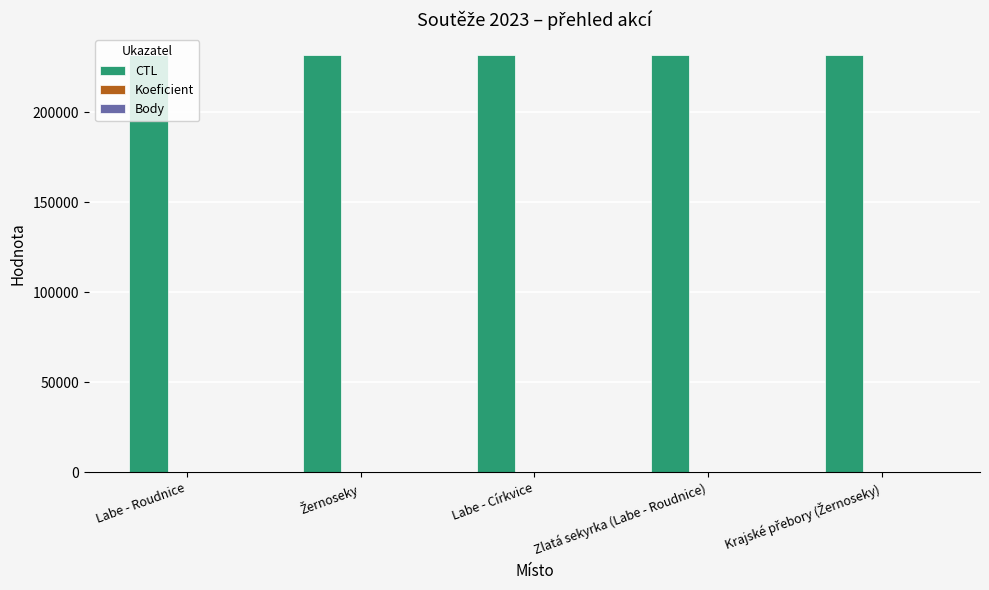

The value of CTL at Labe - Roudnice is 360373. True or false?

False